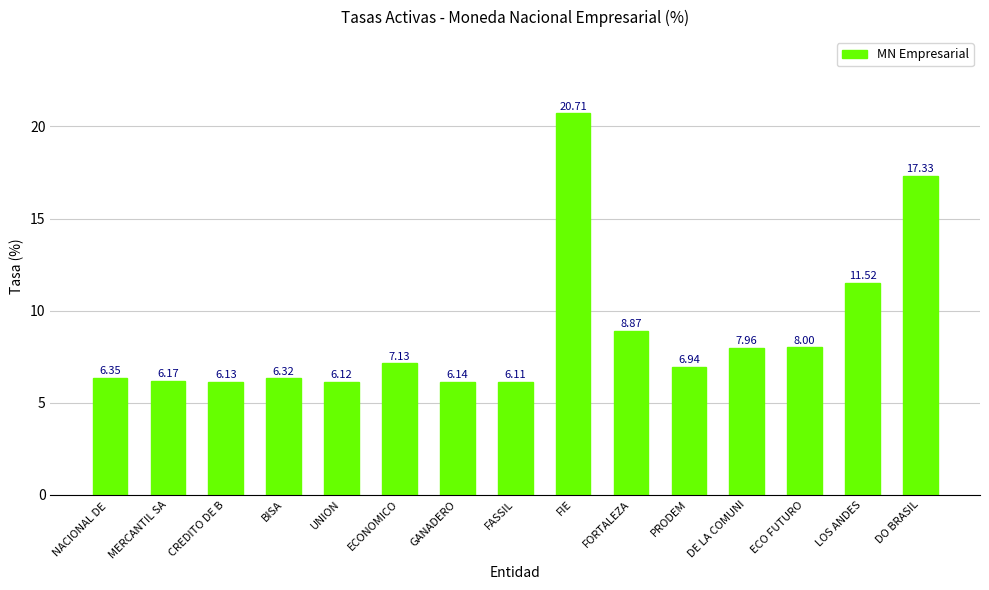

Rank the categories by value from lowest to highest.

FASSIL, UNION, CREDITO DE B, GANADERO, MERCANTIL SA, BISA, NACIONAL DE , PRODEM, ECONOMICO, DE LA COMUNI, ECO FUTURO, FORTALEZA, LOS ANDES, DO BRASIL, FIE